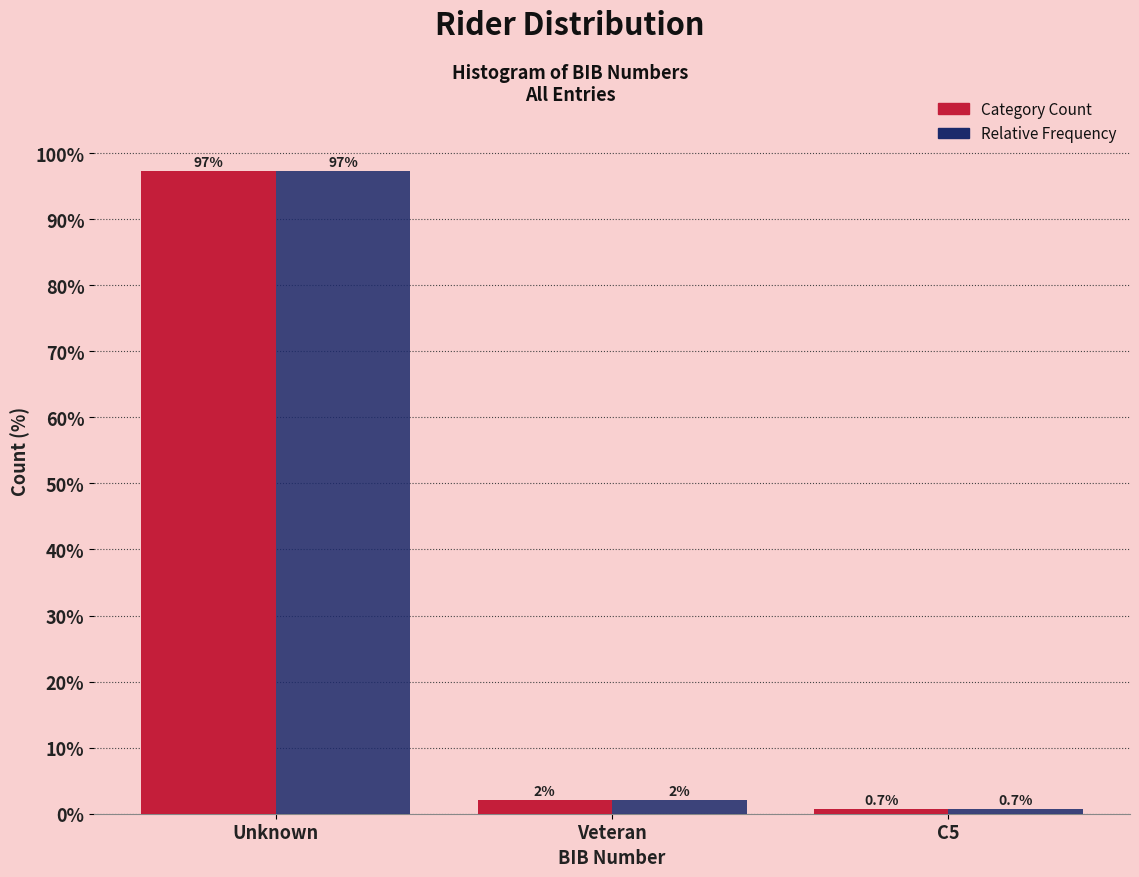

Reading right to left, extract all data points from this chart.

Category Count: C5=0.7	Veteran=2.0	Unknown=97.3
Relative Frequency: C5=0.7	Veteran=2.0	Unknown=97.3